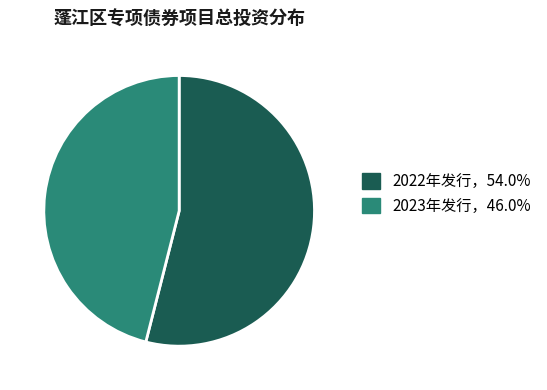

Is there any slice that represents more than half of the pie?

Yes